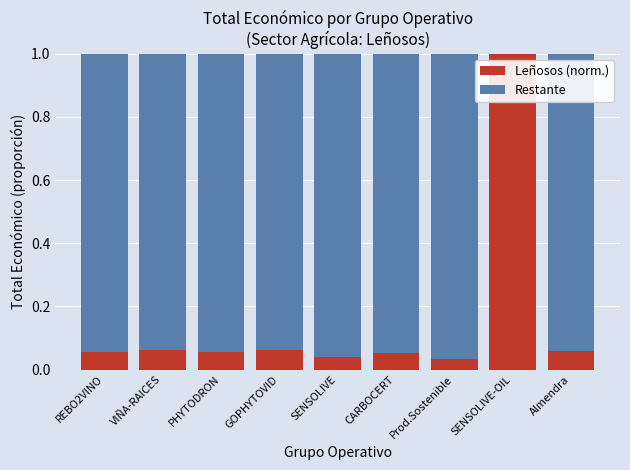

What is the sum of all Leñosos (norm.) values?

1.4